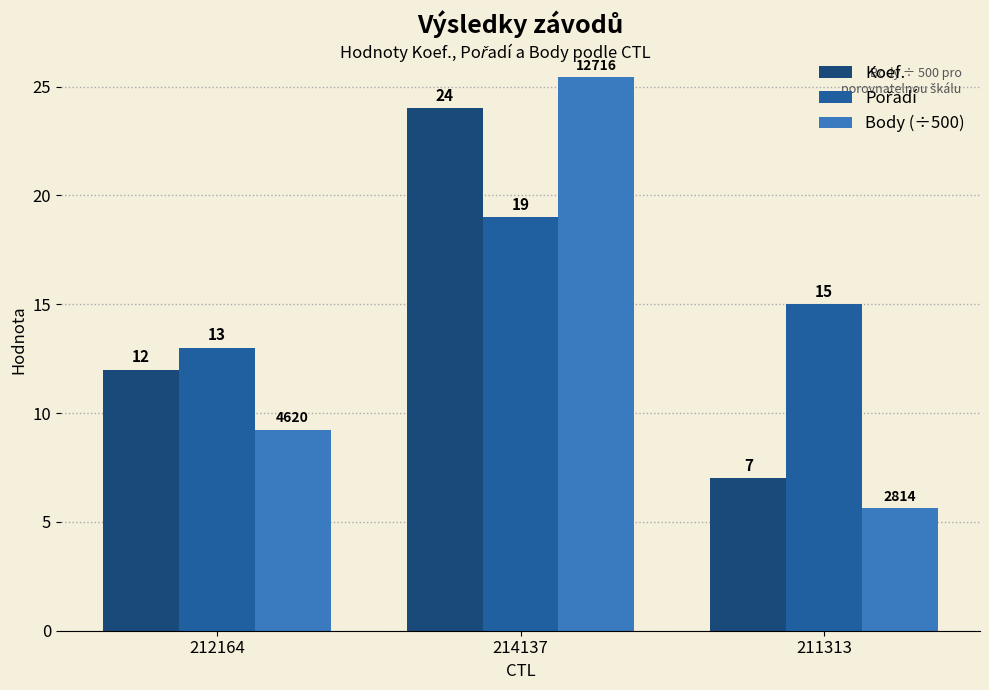

What is the label of the 3rd bar from the right?

212164